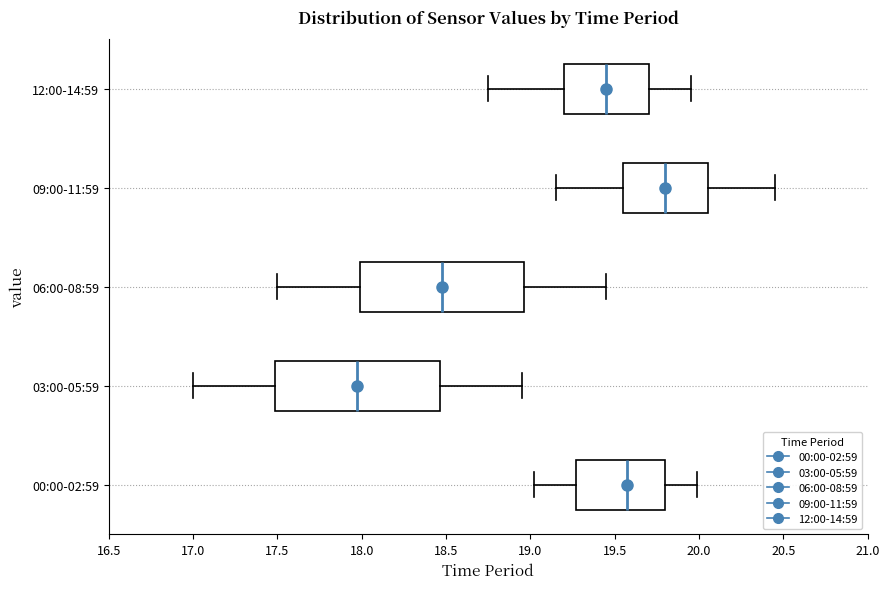

Where is the left edge of the box for 12:00-14:59 on the x-axis? The values are not printed on the chart, so give them approximately, as read against the axis.

19.20